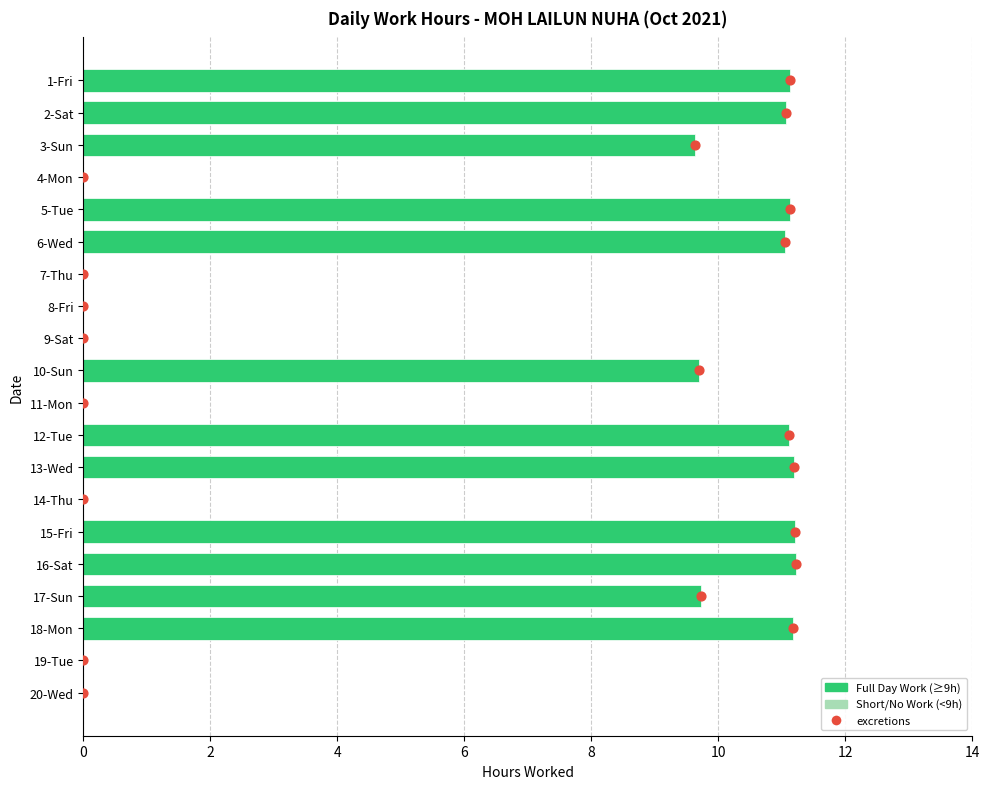

Which series has the largest Y range (max minus min)?

excretions